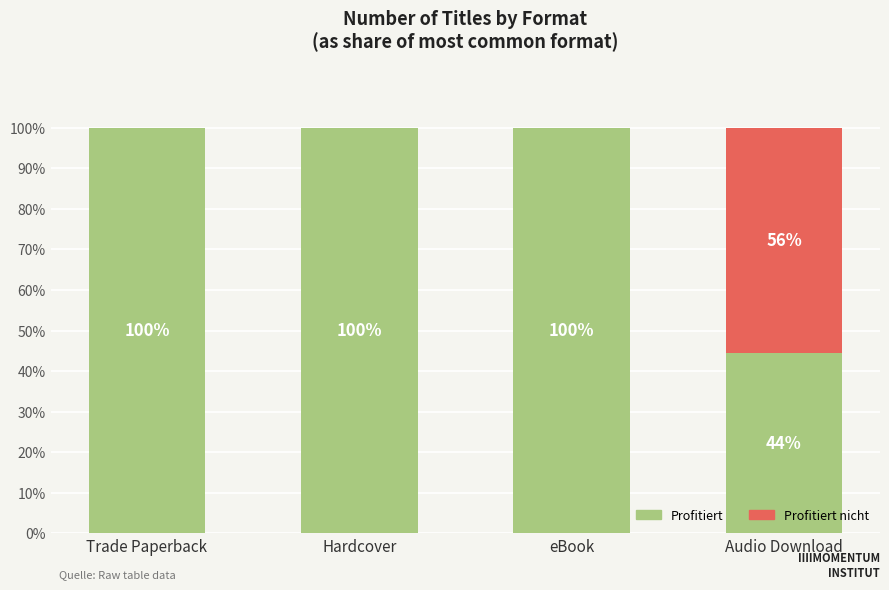

Are the bars horizontal?

No